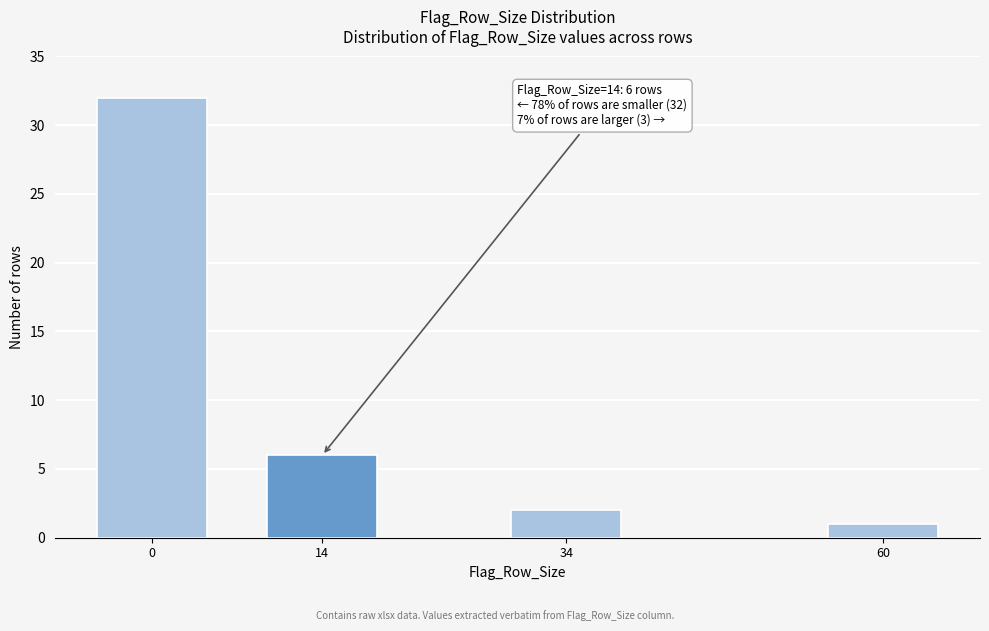

Reading left to right, transcribe all the data shown in this chart.

0=32	14=6	34=2	60=1